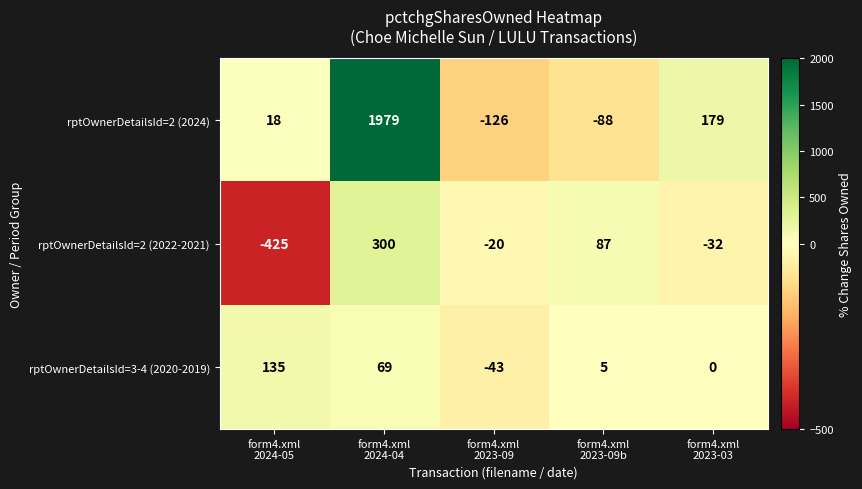

Which series has the widest spread of values?

rptOwnerDetailsId=2 (2024)